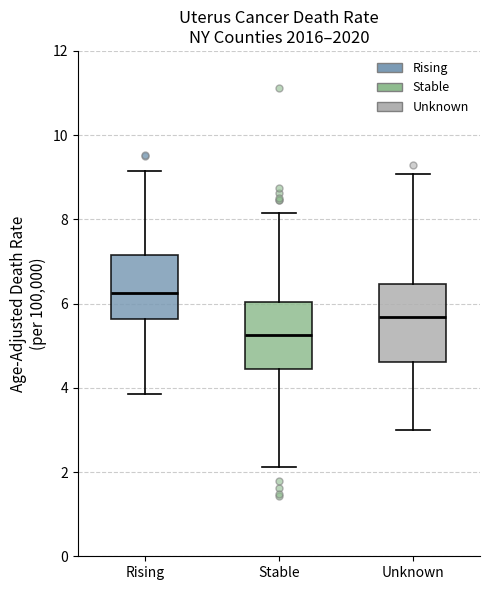

Which box is the tallest, from its lower edge to its upper edge?

Unknown